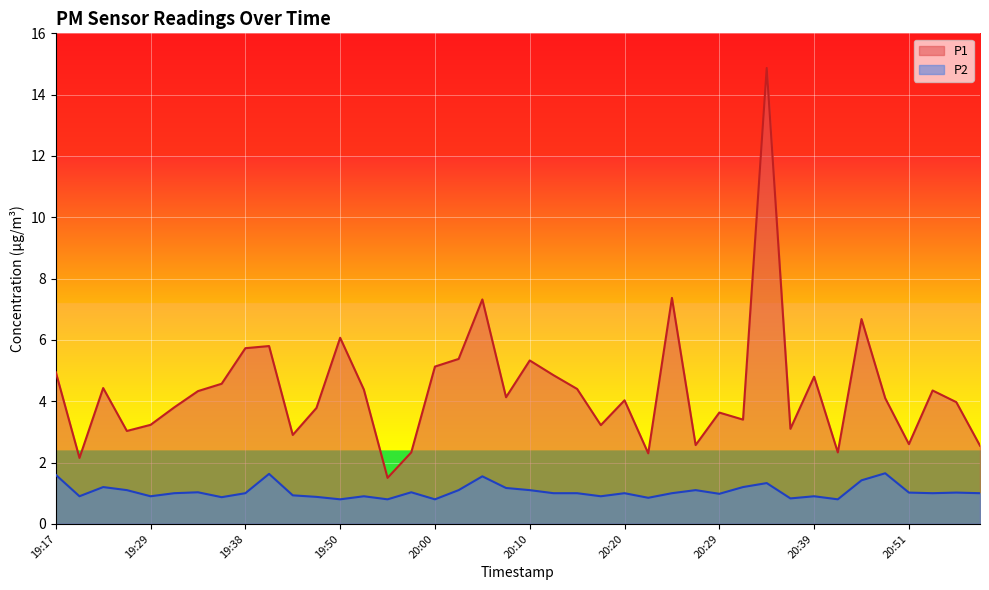

Which series has the widest spread of values?

P1